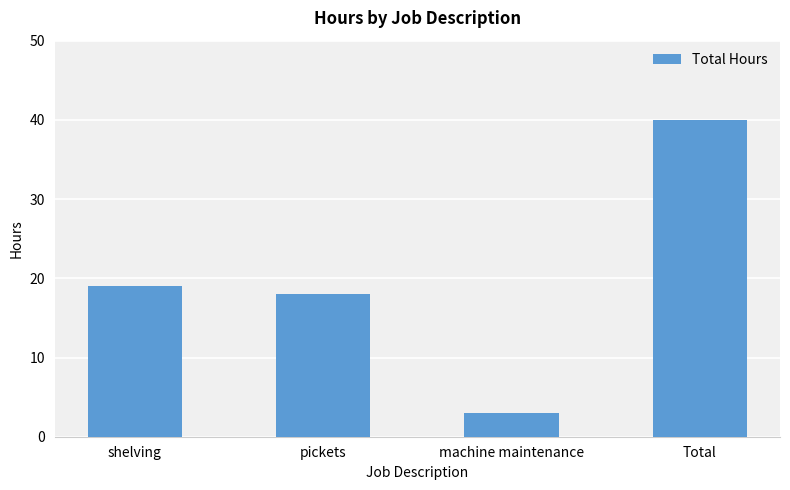

Where is the data nearest to the value 21?

shelving